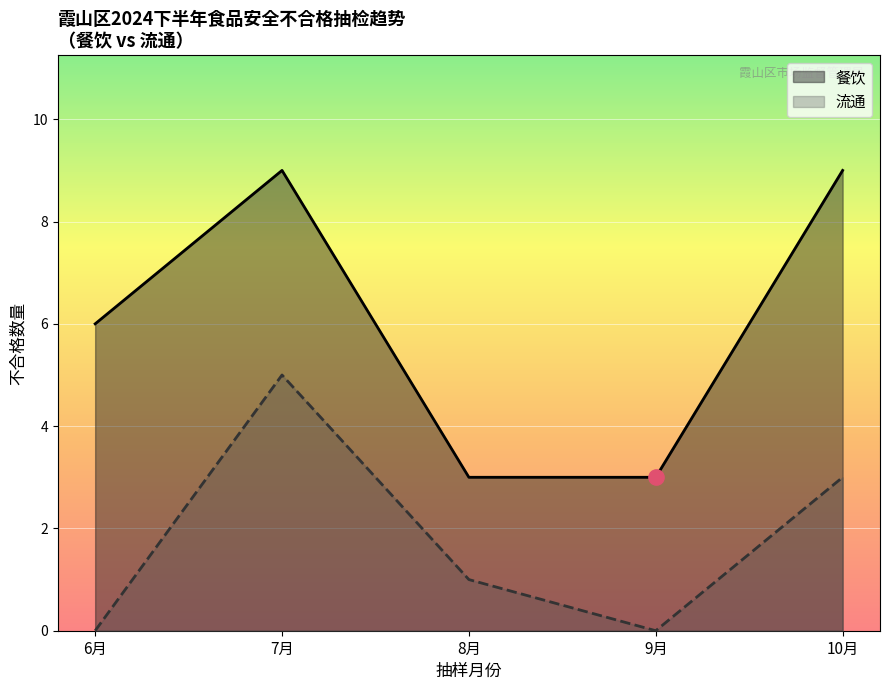

At how many categories does at least one series exceed 4?

3